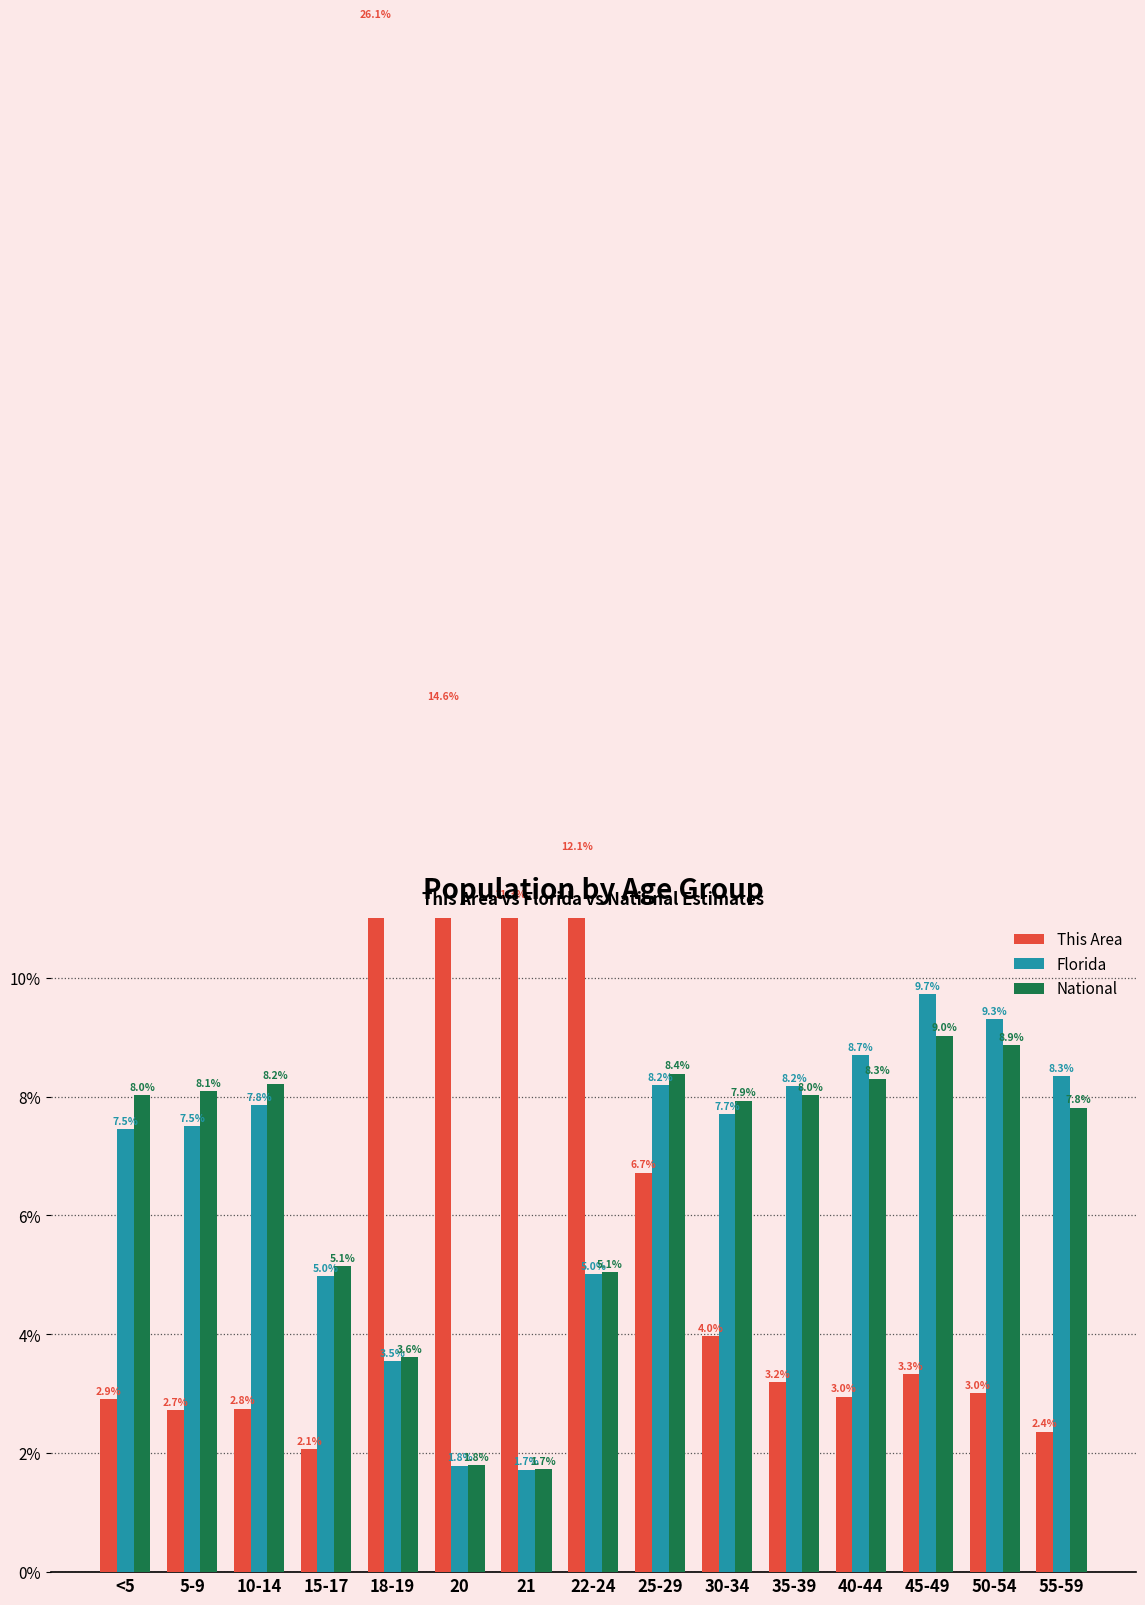

What is the approximate value of Florida at <5?

7.5